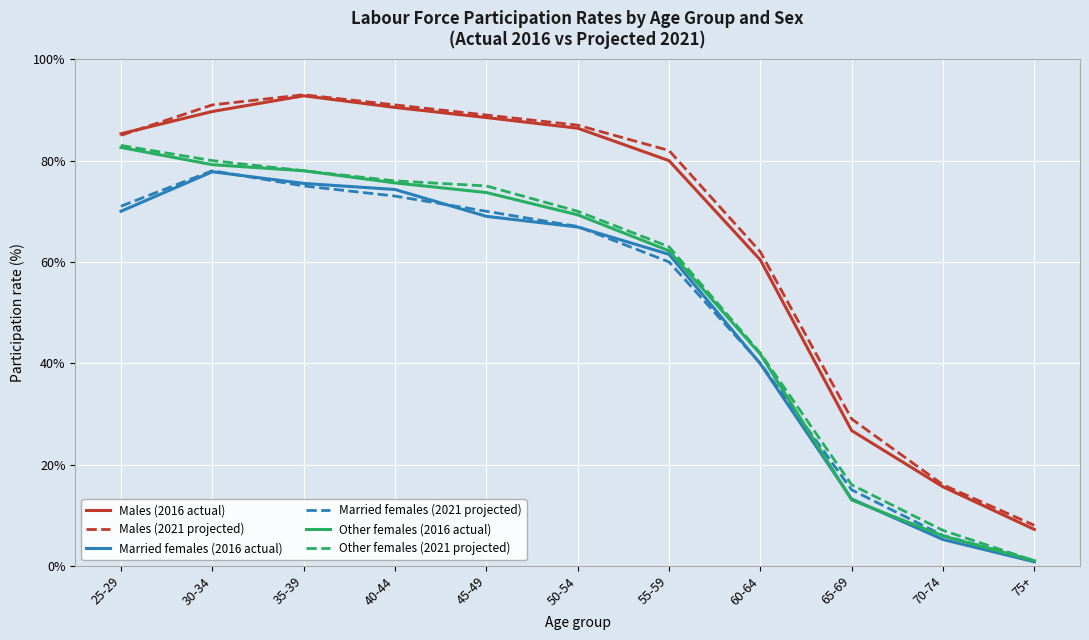

Where is the first local maximum for Males (2021 projected)?

35-39